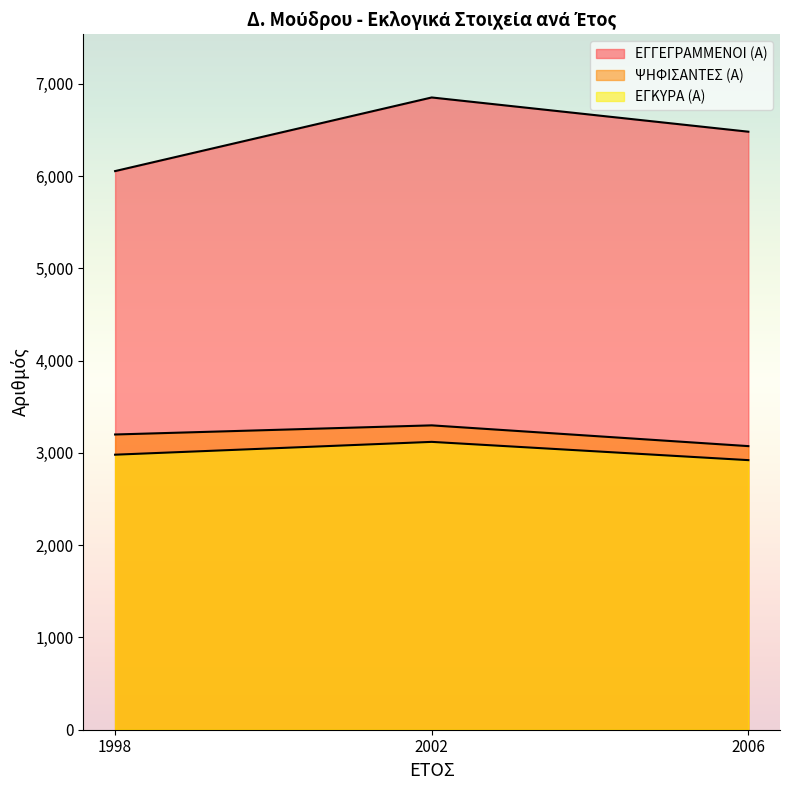

Which series has the widest spread of values?

ΕΓΓΕΓΡΑΜΜΕΝΟΙ (Α)